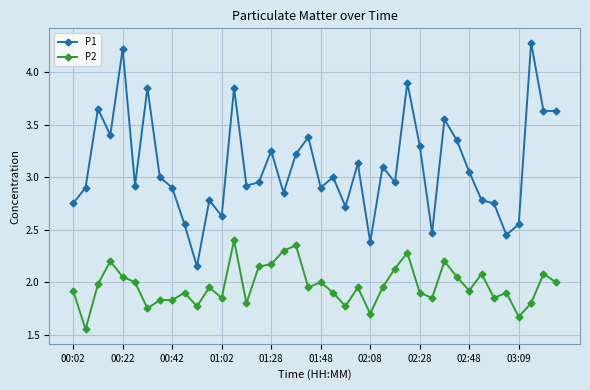

Count the number of data series in this chart.

2